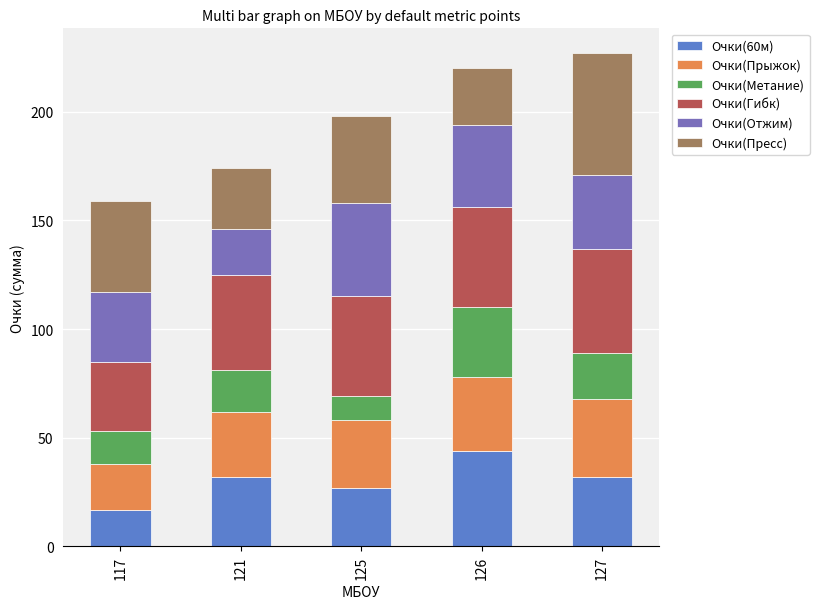

What is the total value across all series at 117?

159